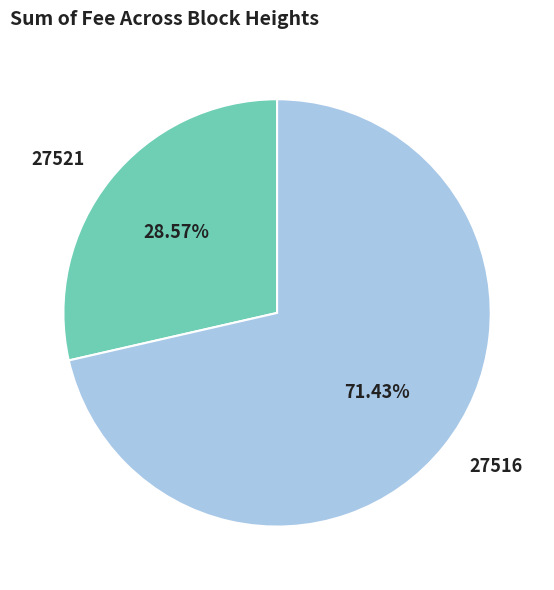

Between 27521 and 27516, which is larger?

27516